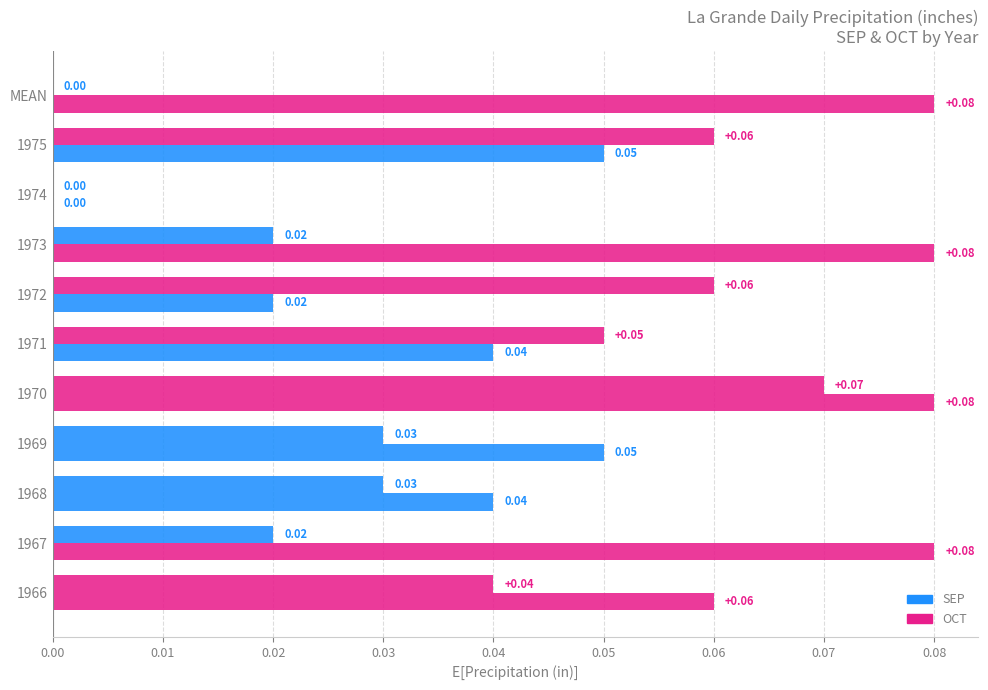

How many data points in SEP are above 0?

9